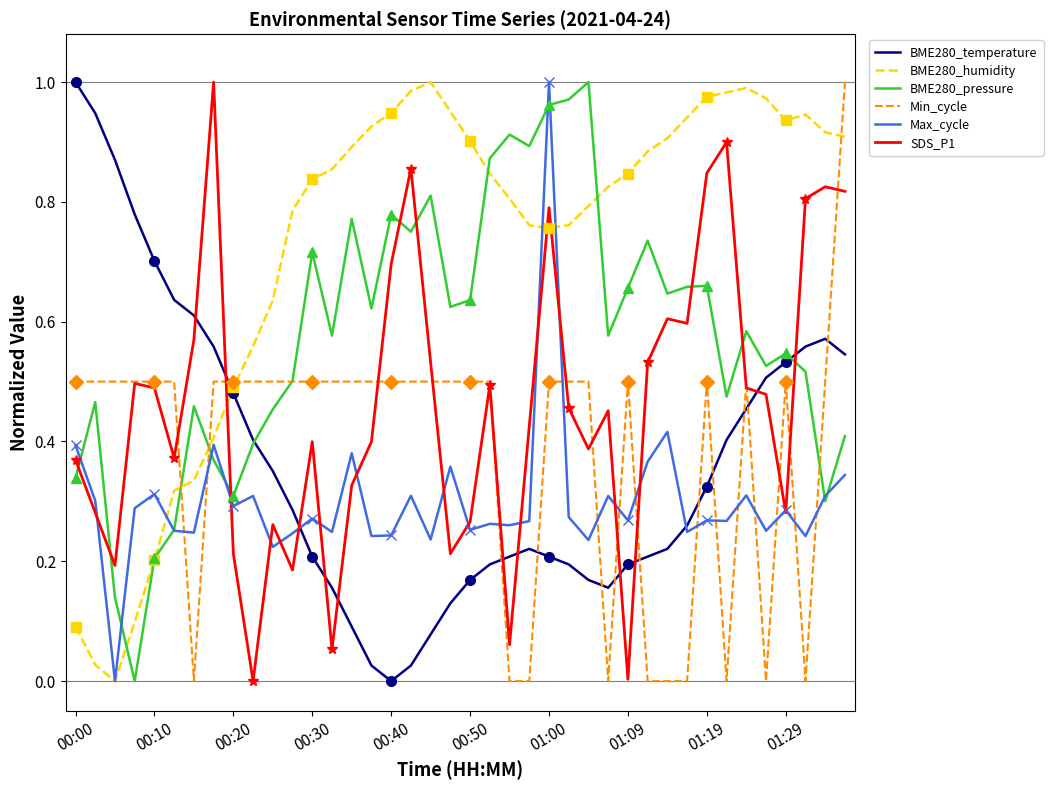

What is the difference between the highest and lowest values at 00:10?

0.5